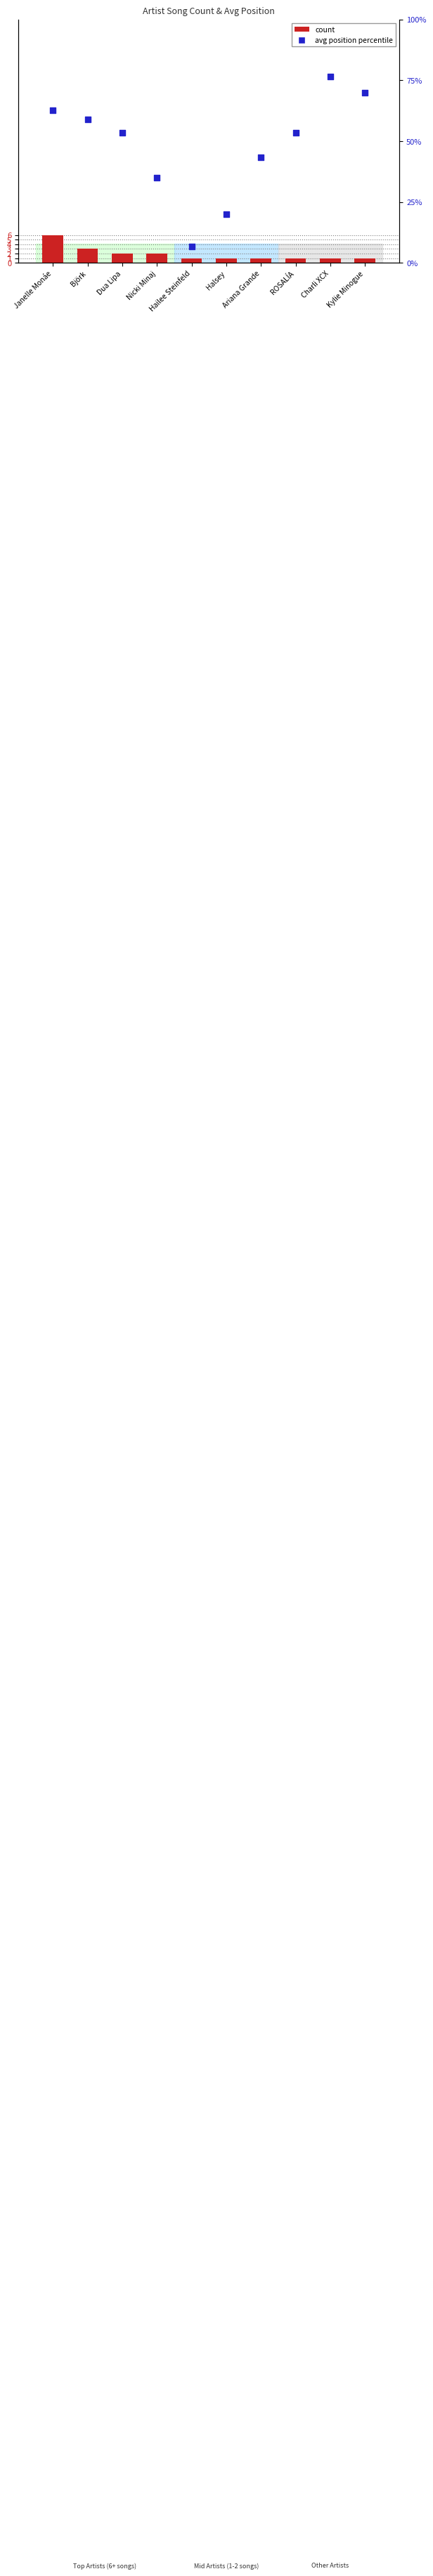

Which series contains the lowest Y value?

count